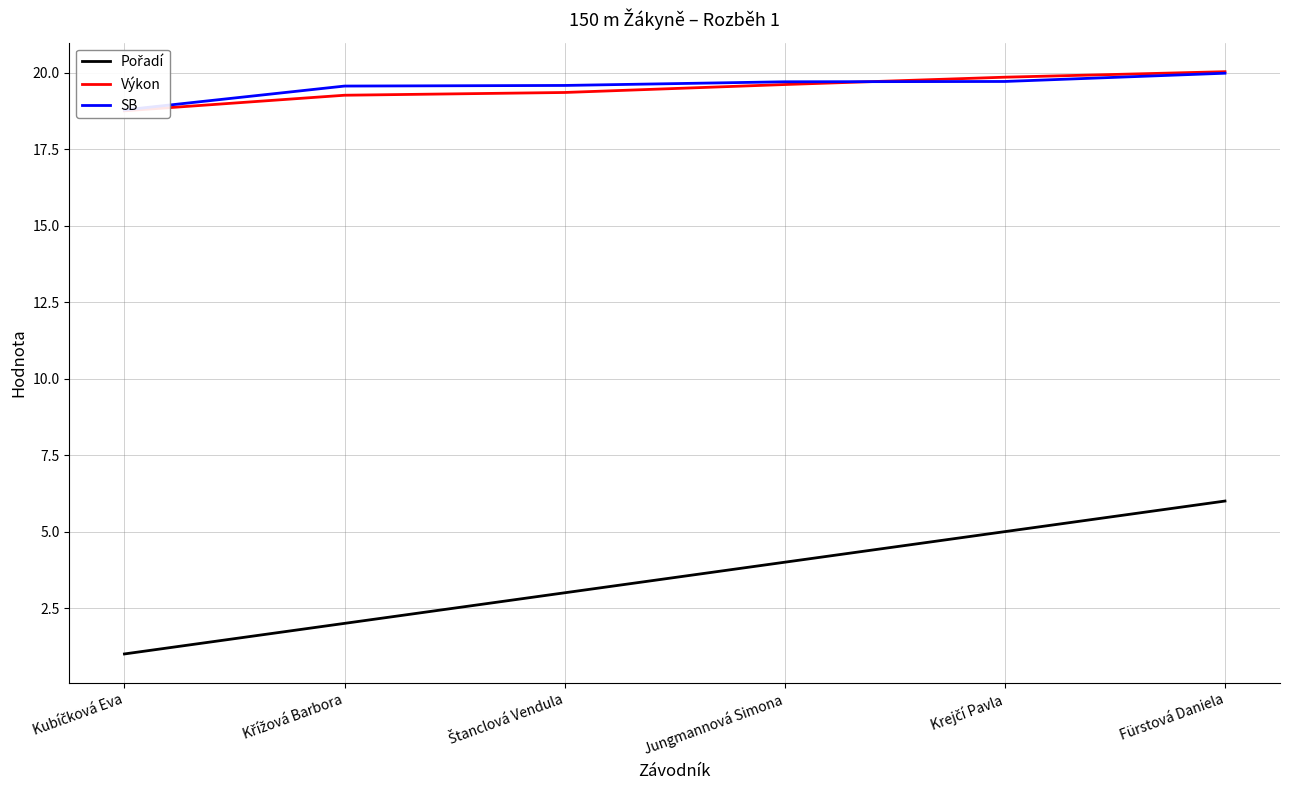

What is the difference between the Pořadí values at Jungmannová Simona and Křížová Barbora?

2.0